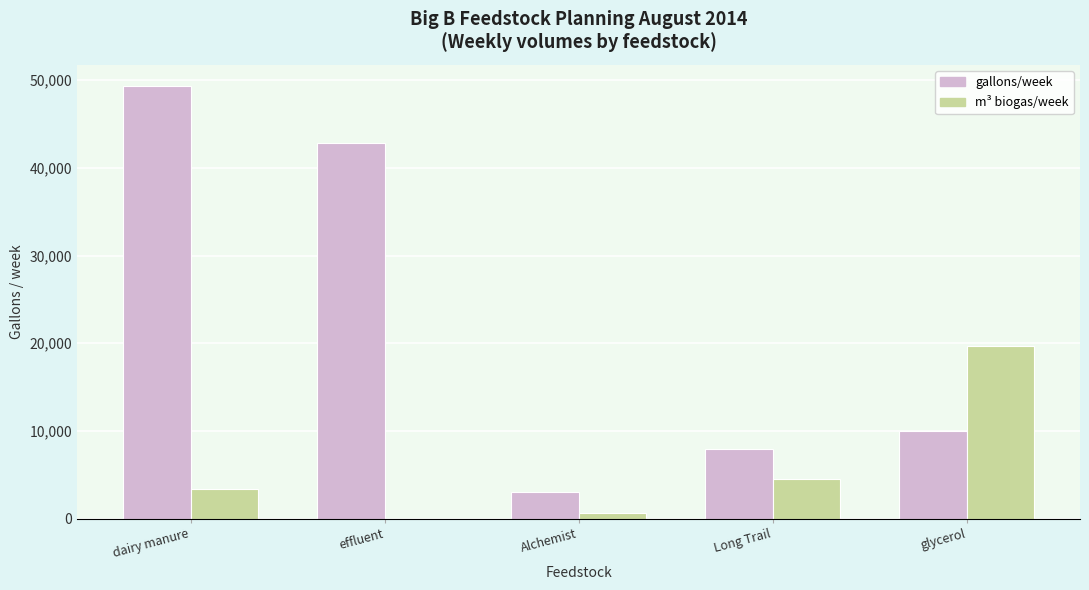

Reading right to left, extract all data points from this chart.

gallons/week: glycerol=10000.0	Long Trail=8000.0	Alchemist=3000.0	effluent=42840.0	dairy manure=49280.0
m³ biogas/week: glycerol=19663.0	Long Trail=4543.7	Alchemist=613.4	effluent=0.0	dairy manure=3358.7